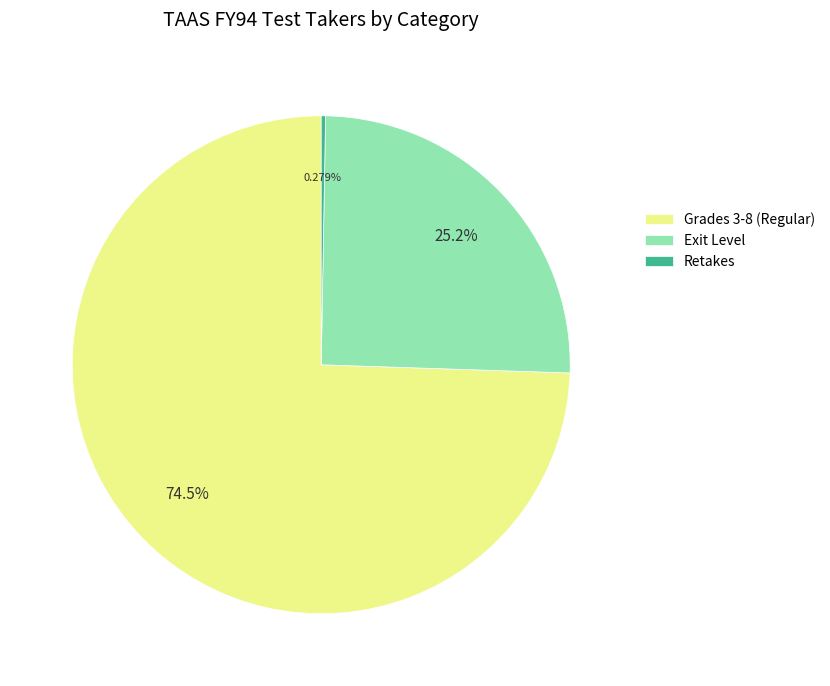

Does Exit Level account for over 50% of the chart?

No